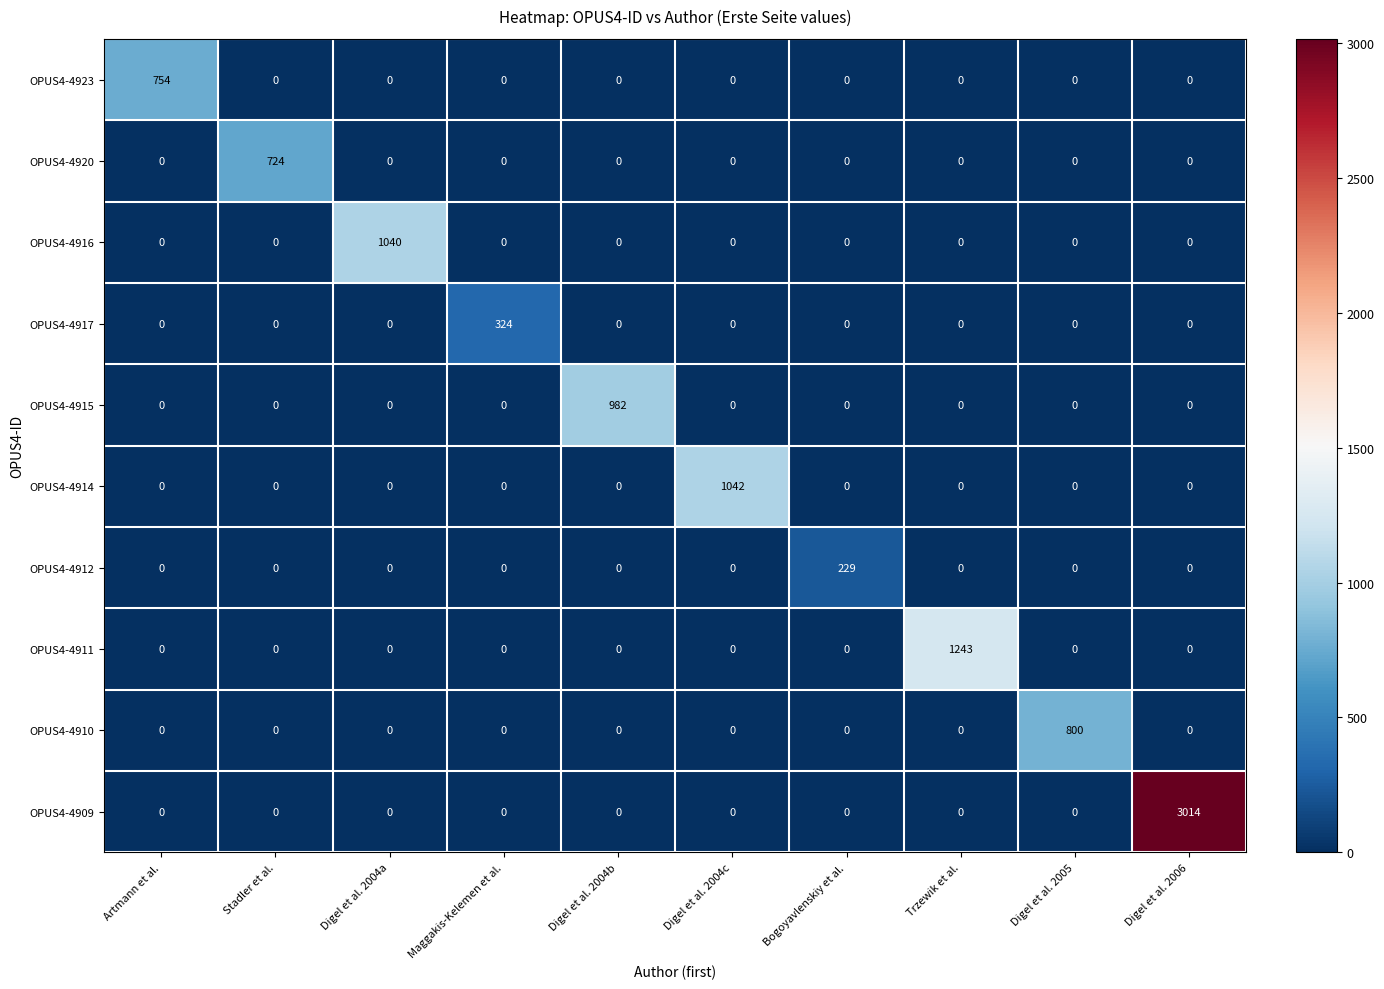

Which series changed the most between Digel et al. 2004c and Digel et al. 2005?

OPUS4-4914